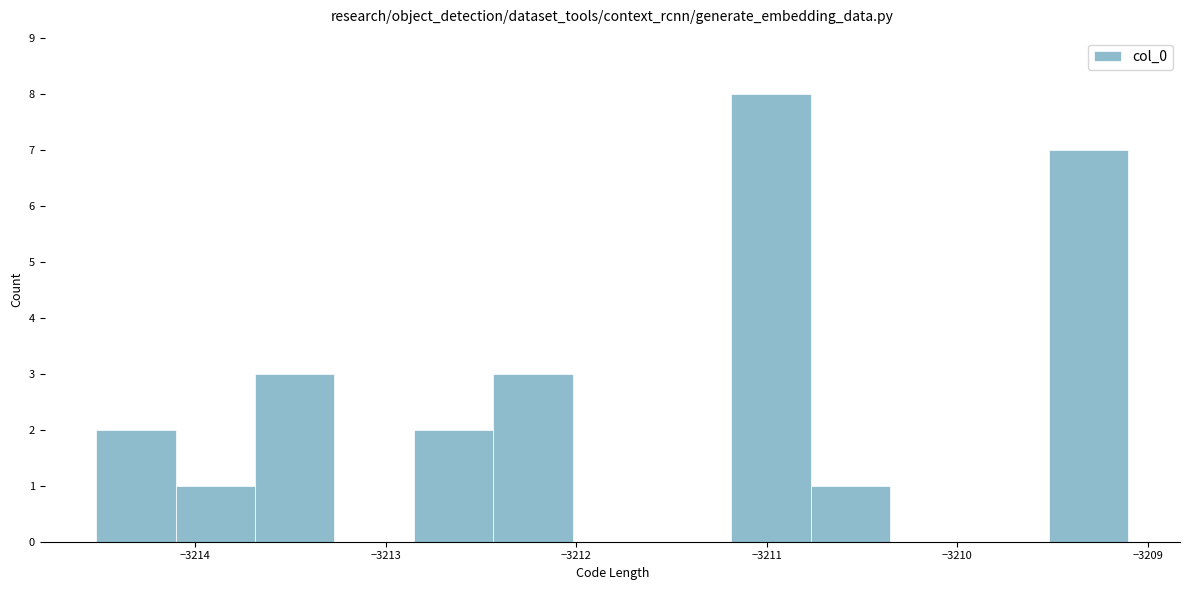

Reading left to right, list every bar in this chart as the range it spans on the x-axis followed by its height. Neither the bar edges nor the heights are printed on the chart, so give them approximately, as read against the axes.

-3214.5 to -3214.1: 2
-3214.1 to -3213.7: 1
-3213.7 to -3213.3: 3
-3213.3 to -3212.9: 0
-3212.9 to -3212.4: 2
-3212.4 to -3212.0: 3
-3212.0 to -3211.6: 0
-3211.6 to -3211.2: 0
-3211.2 to -3210.8: 8
-3210.8 to -3210.4: 1
-3210.4 to -3209.9: 0
-3209.9 to -3209.5: 0
-3209.5 to -3209.1: 7